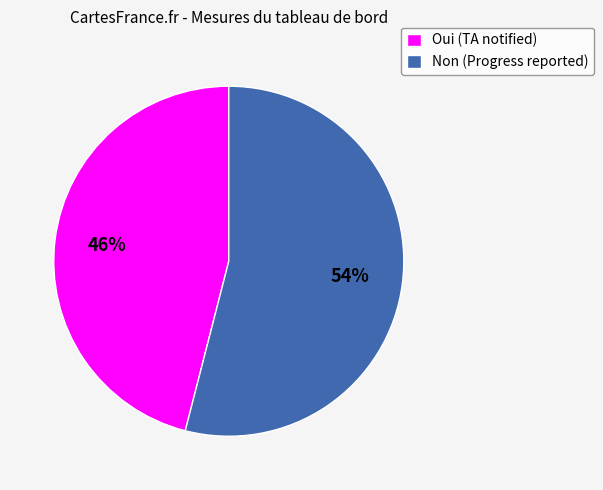

To the nearest percent, what is the combined percentage of Non (Progress reported) and Oui (TA notified)?

100%